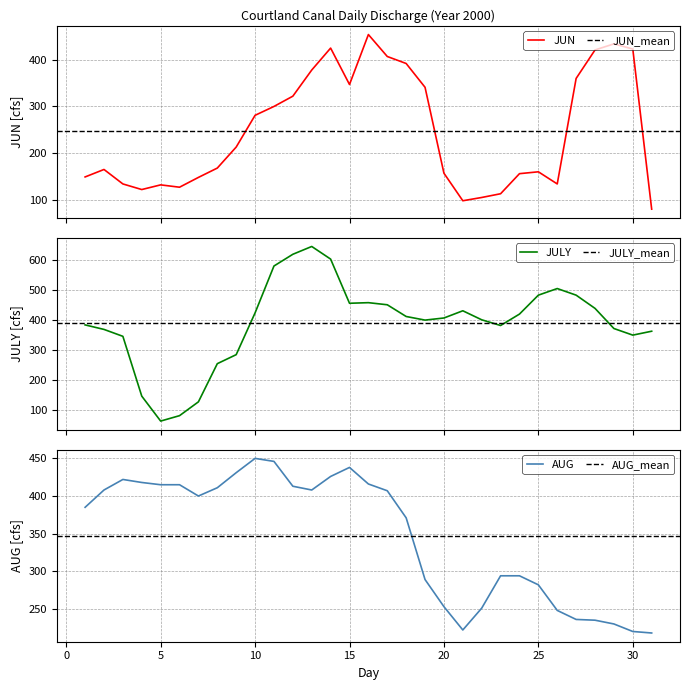

Which series changed the most between 22 and 31?

JULY